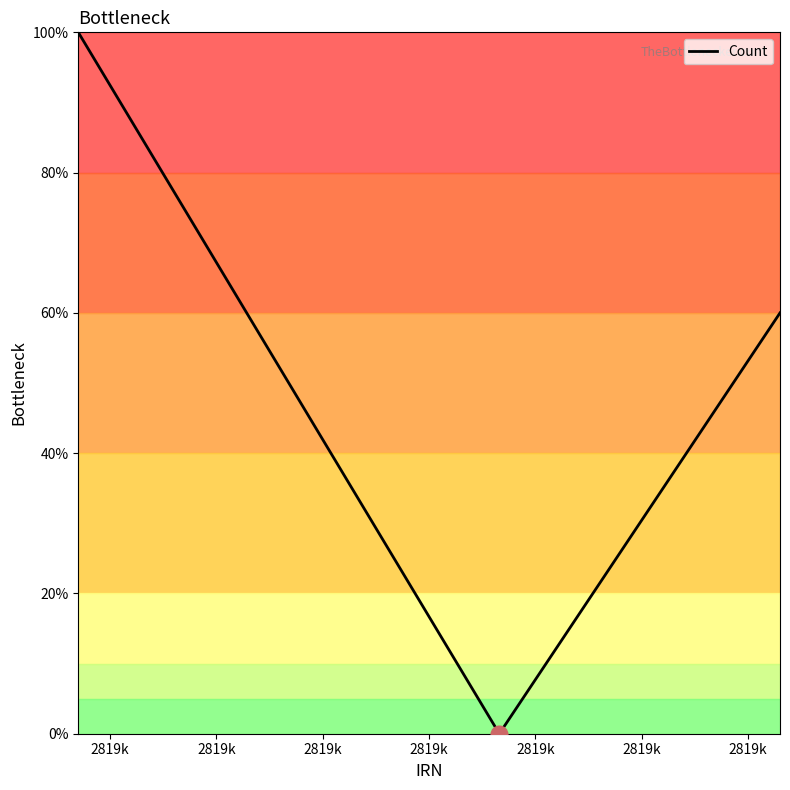

What is the difference between the maximum and minimum values?

100.0